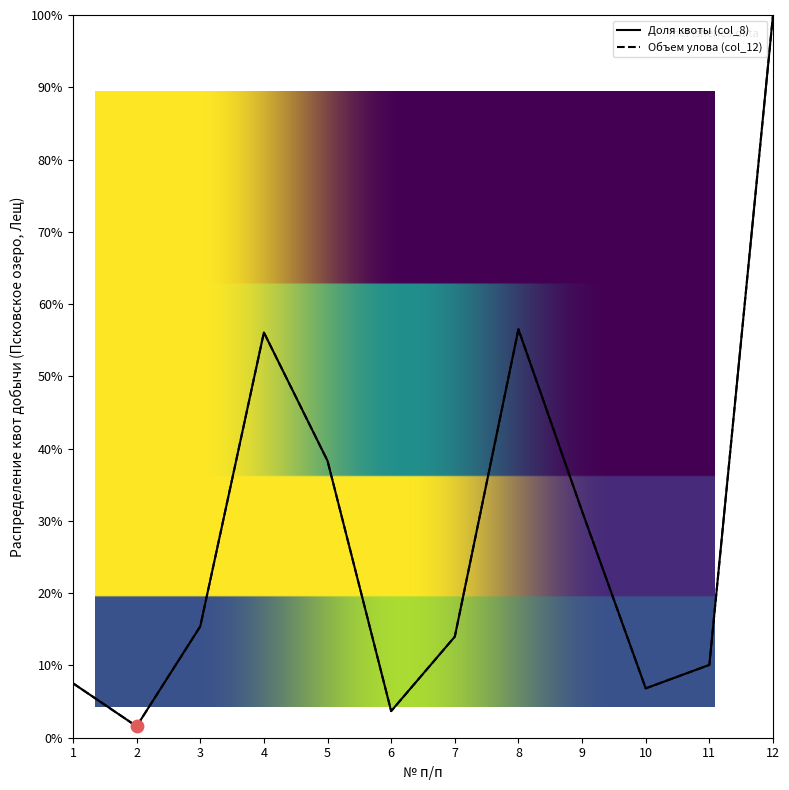

At which category is the sum across all series the highest?

12